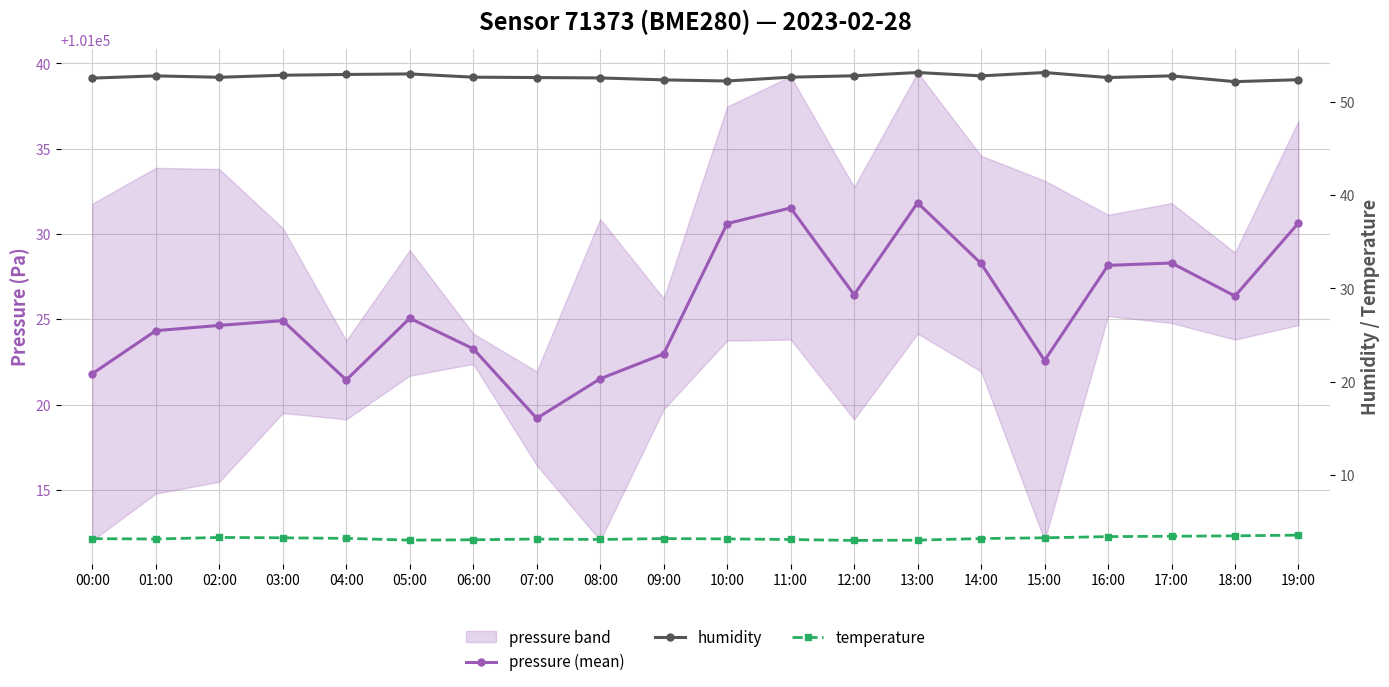

True or false: temperature and humidity cross at least once.

False